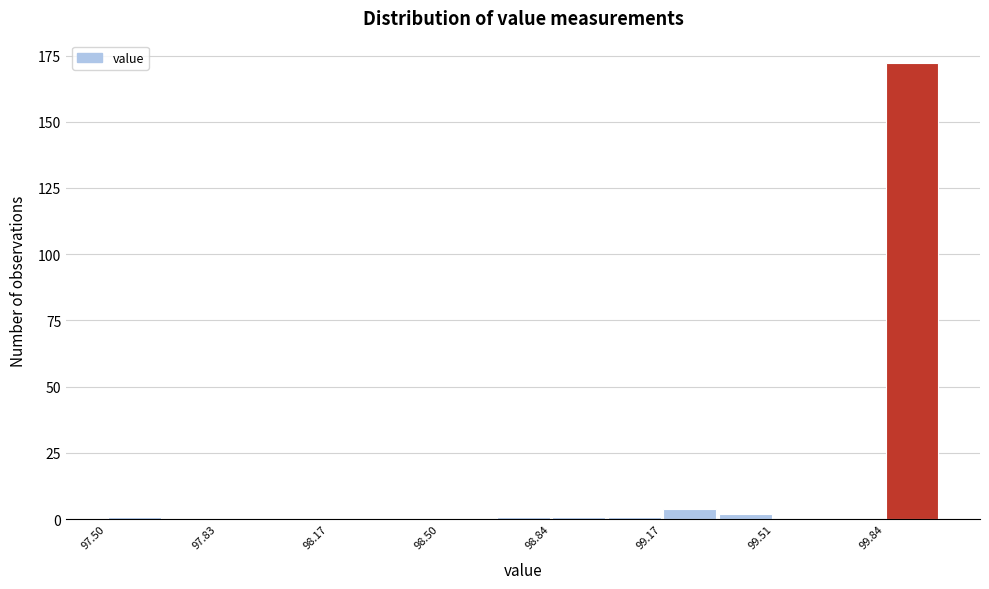

Around what value on the x-axis is the tallest bar? Give the approximate position of its centre, as read against the axis.

99.95